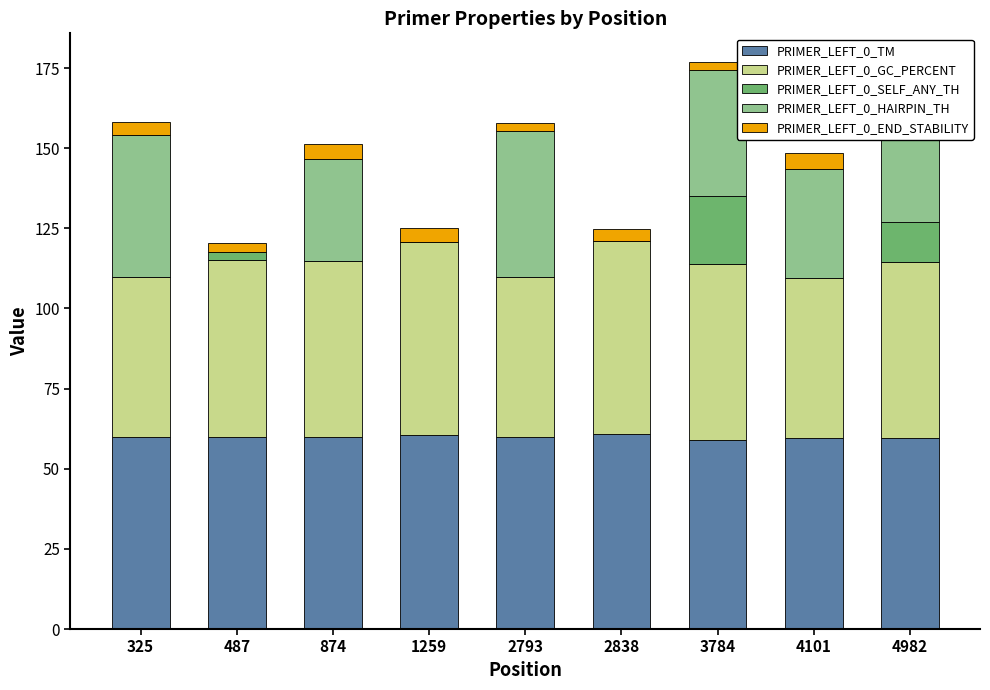

The PRIMER_LEFT_0_HAIRPIN_TH series shows -19.3 at 2838. True or false?

False